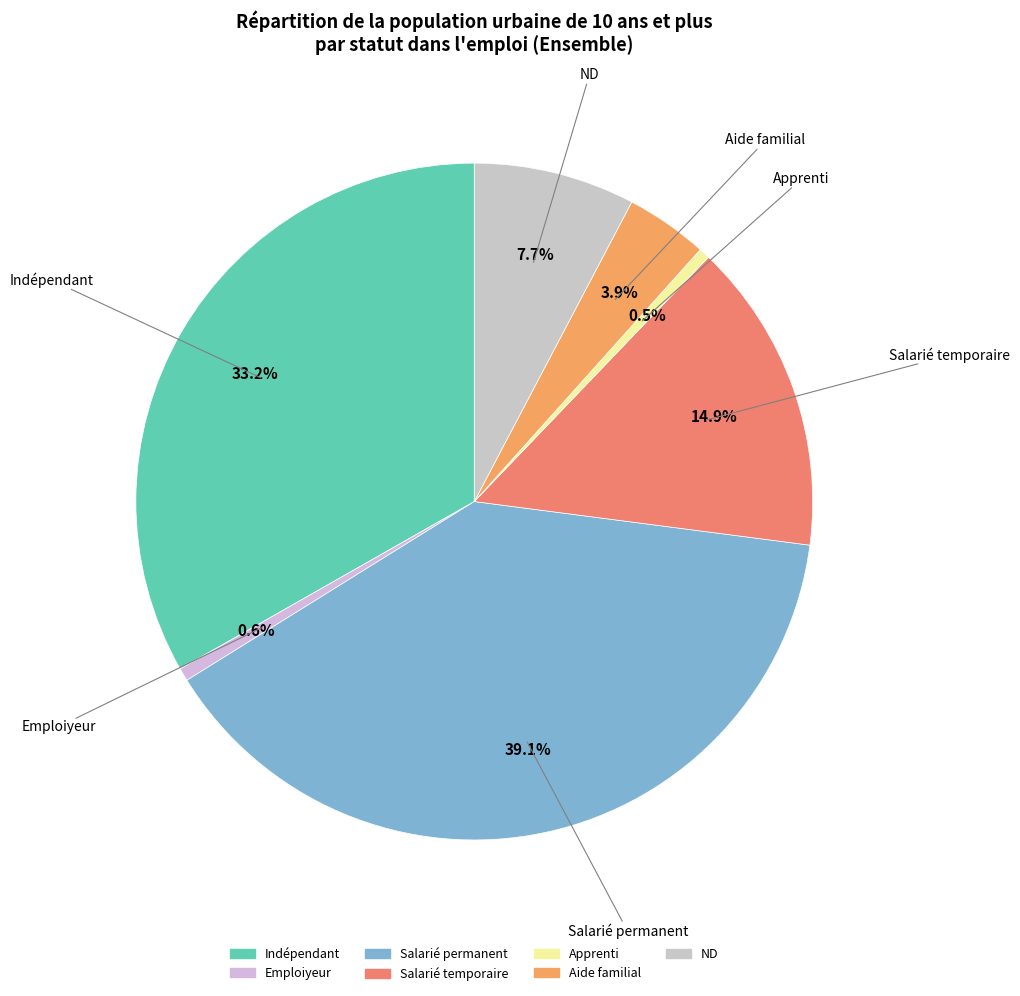

Which has a higher value, Indépendant or ND?

Indépendant